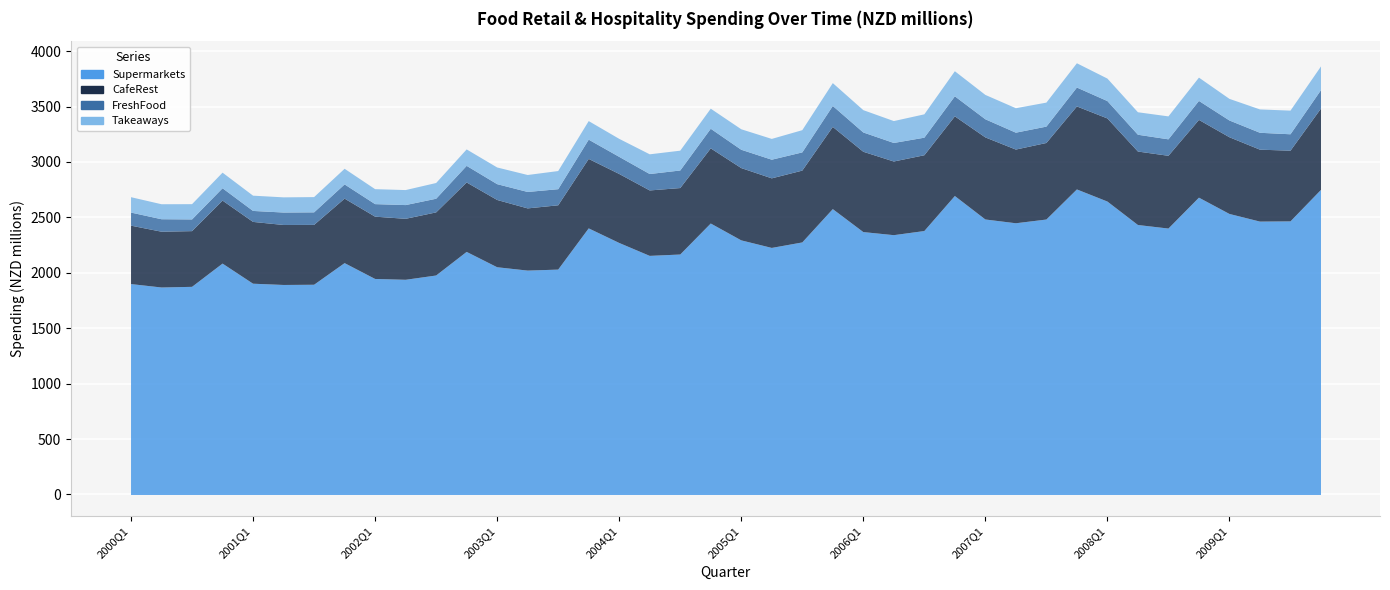

What is the label of the 1st point from the right?

2009Q4